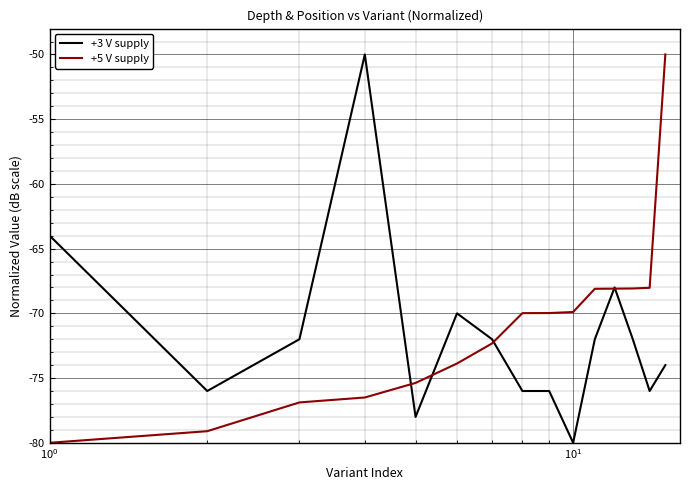

What is the maximum value shown in the chart?

-50.0